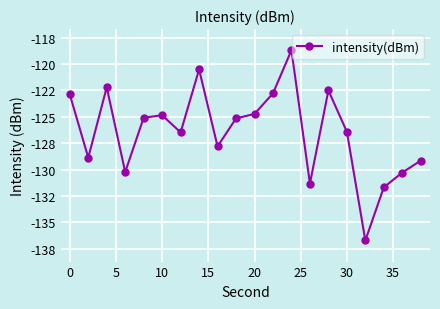

True or false: there are more than 1 points higher than both neighbors.

True